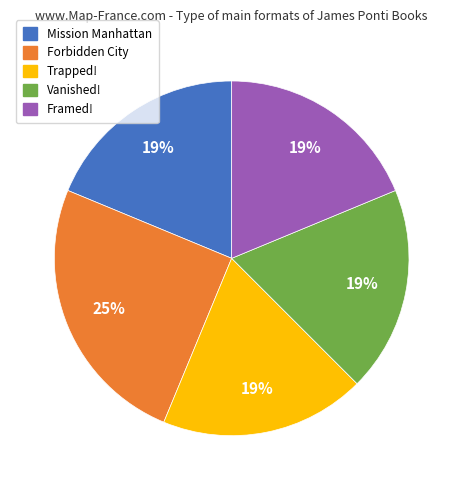

How many segments does this pie chart have?

5